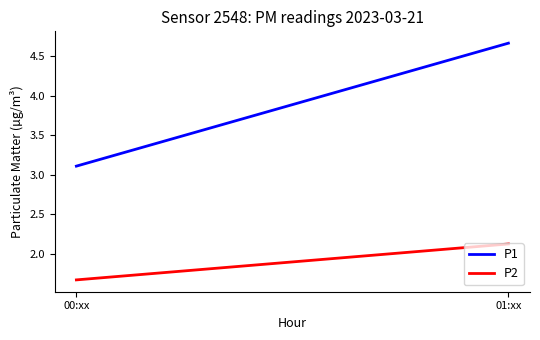

Which category has the lowest value in the P1 series?

00:xx